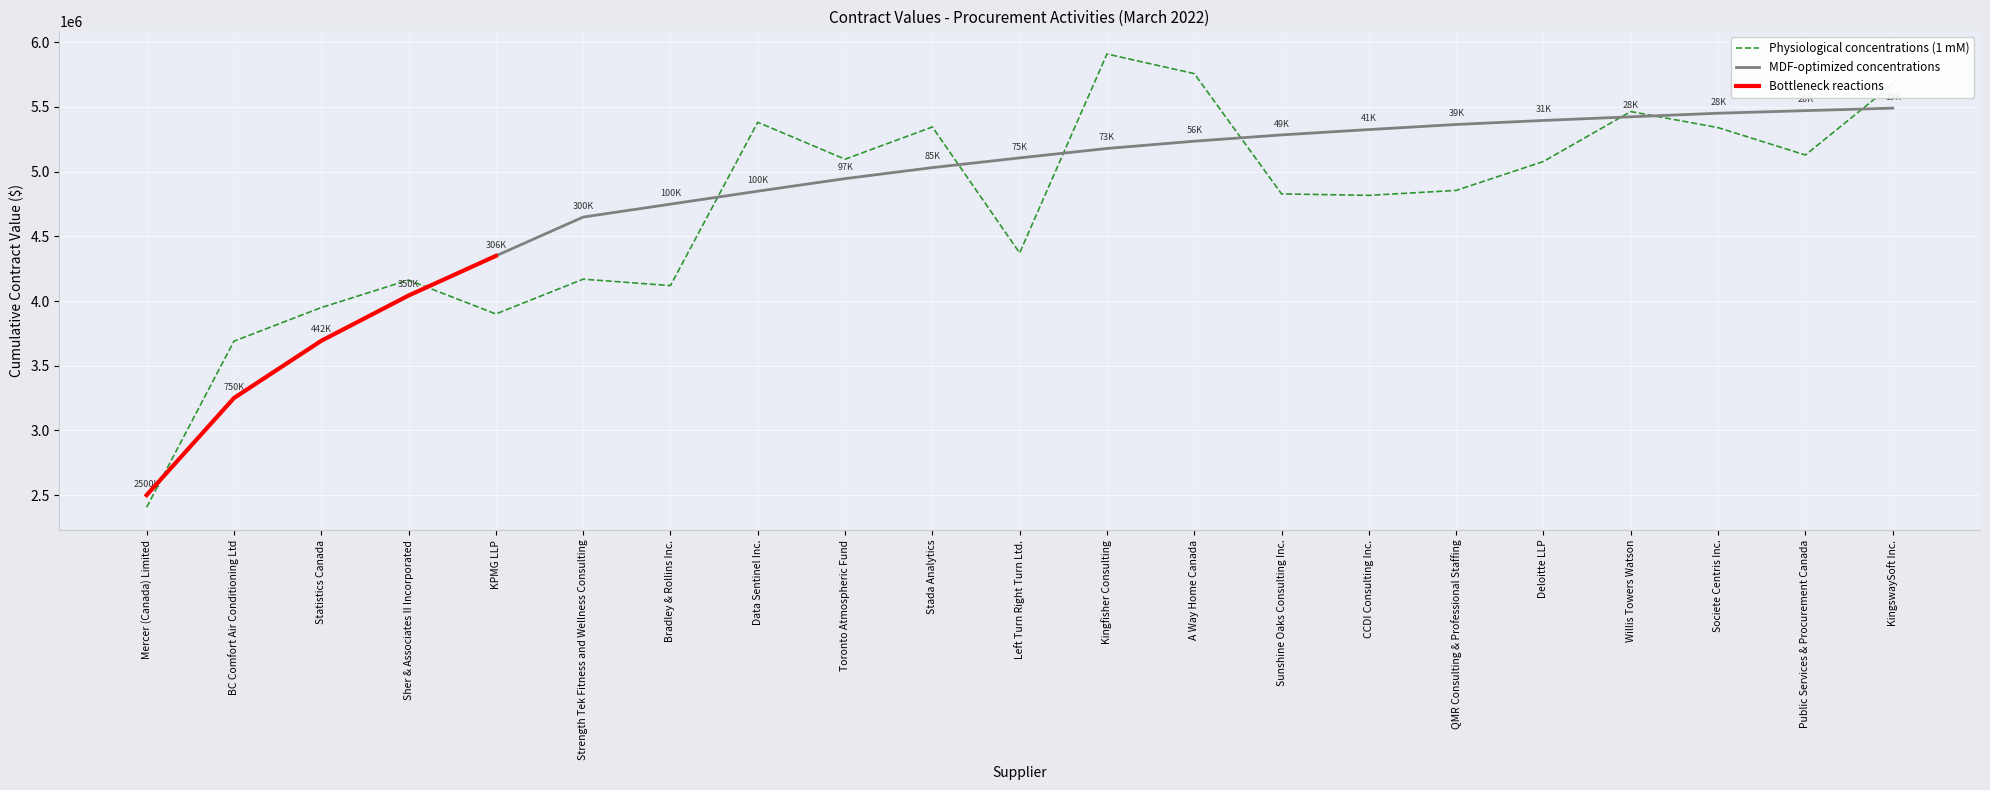

True or false: Physiological concentrations (1 mM) and MDF-optimized concentrations cross at least once.

True